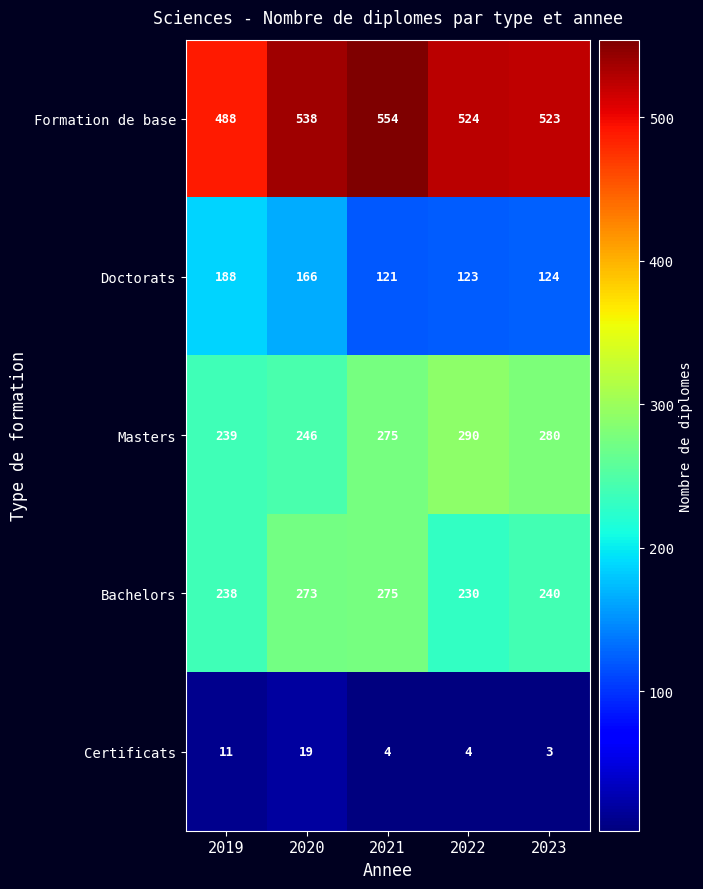

At how many categories does at least one series exceed 266?

5